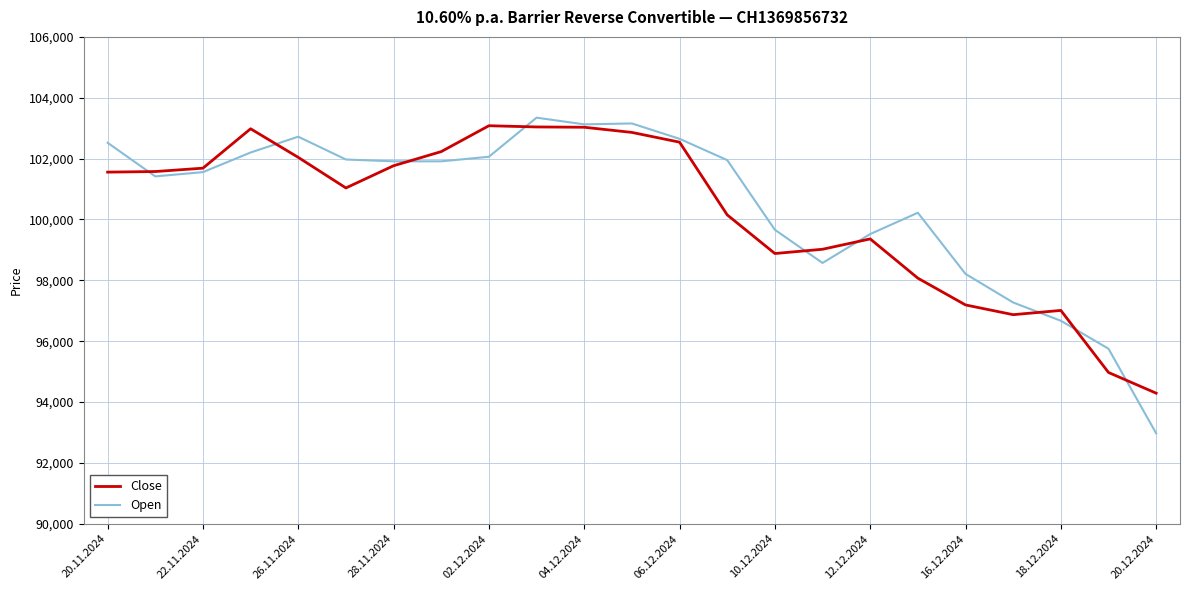

What is the smallest value displayed?

92970